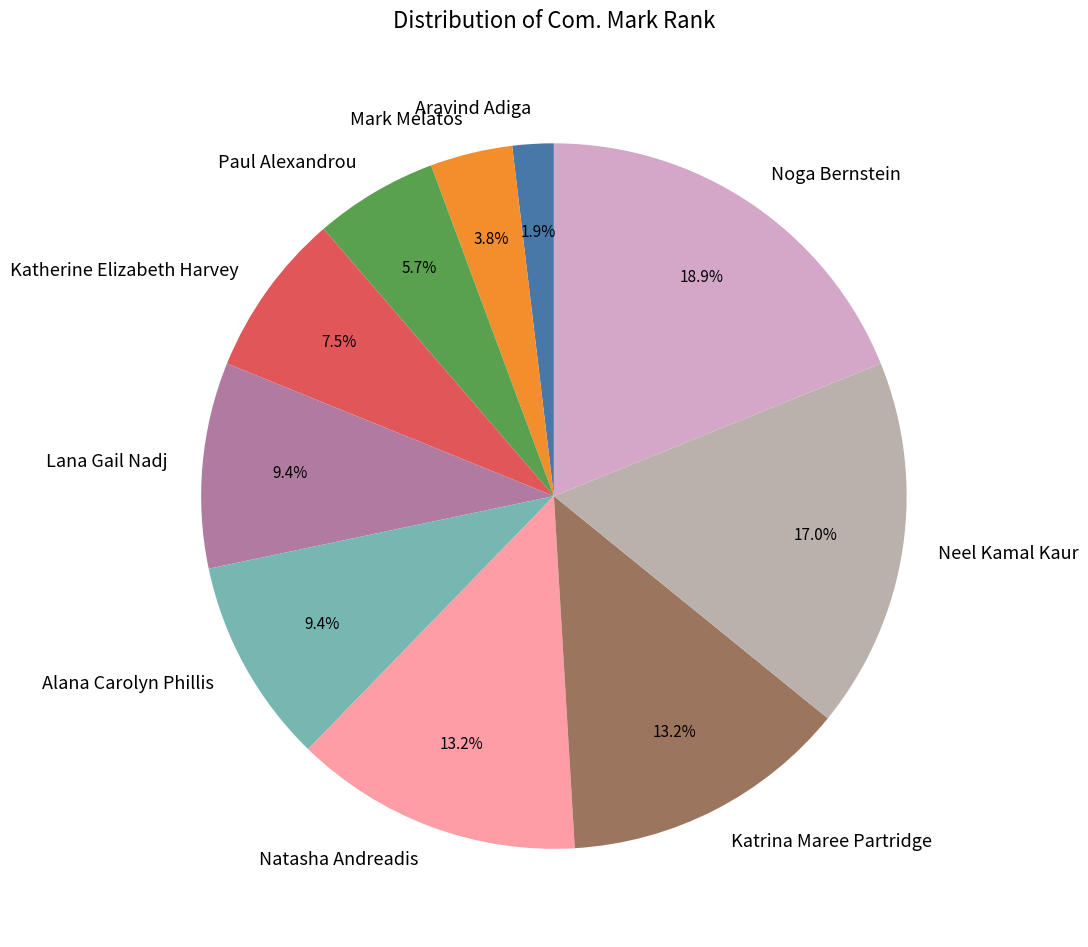

Which has a higher value, Neel Kamal Kaur or Alana Carolyn Phillis?

Neel Kamal Kaur